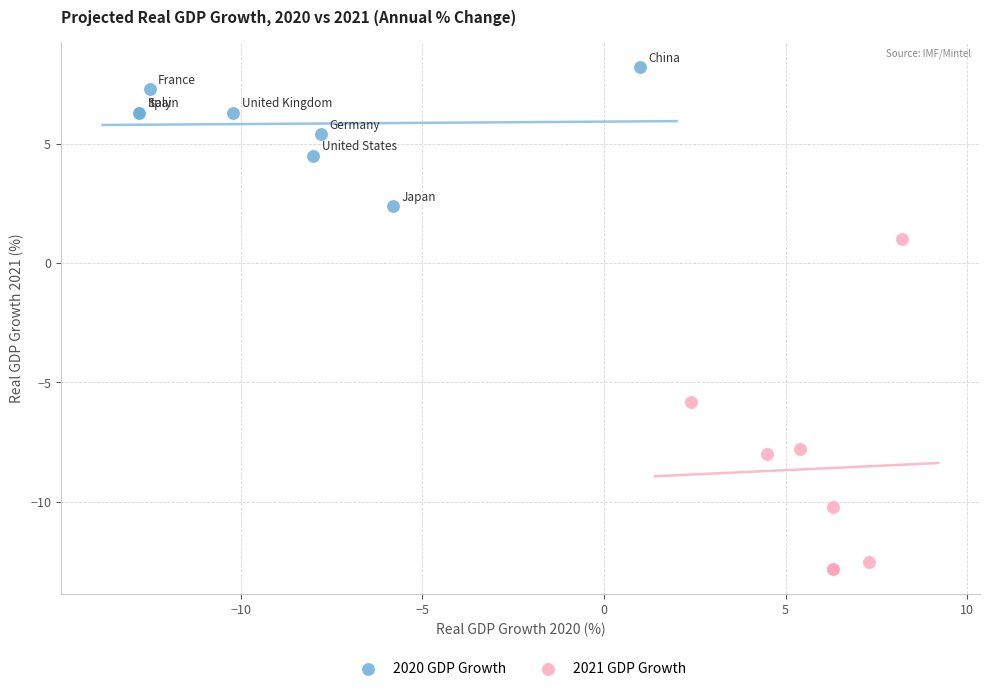

Which series has the largest Y range (max minus min)?

2021 GDP Growth